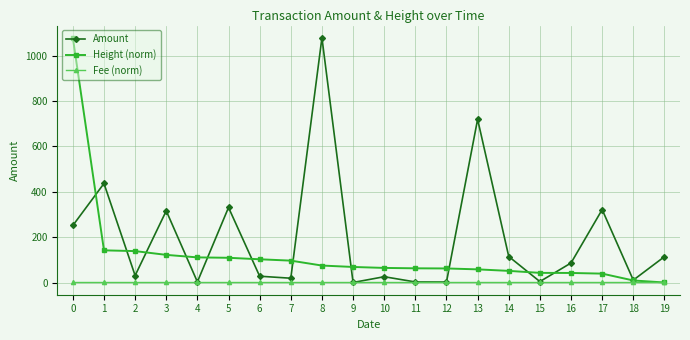

In Amount, how many points are higher than both neighbors (excluding endpoints)?

7